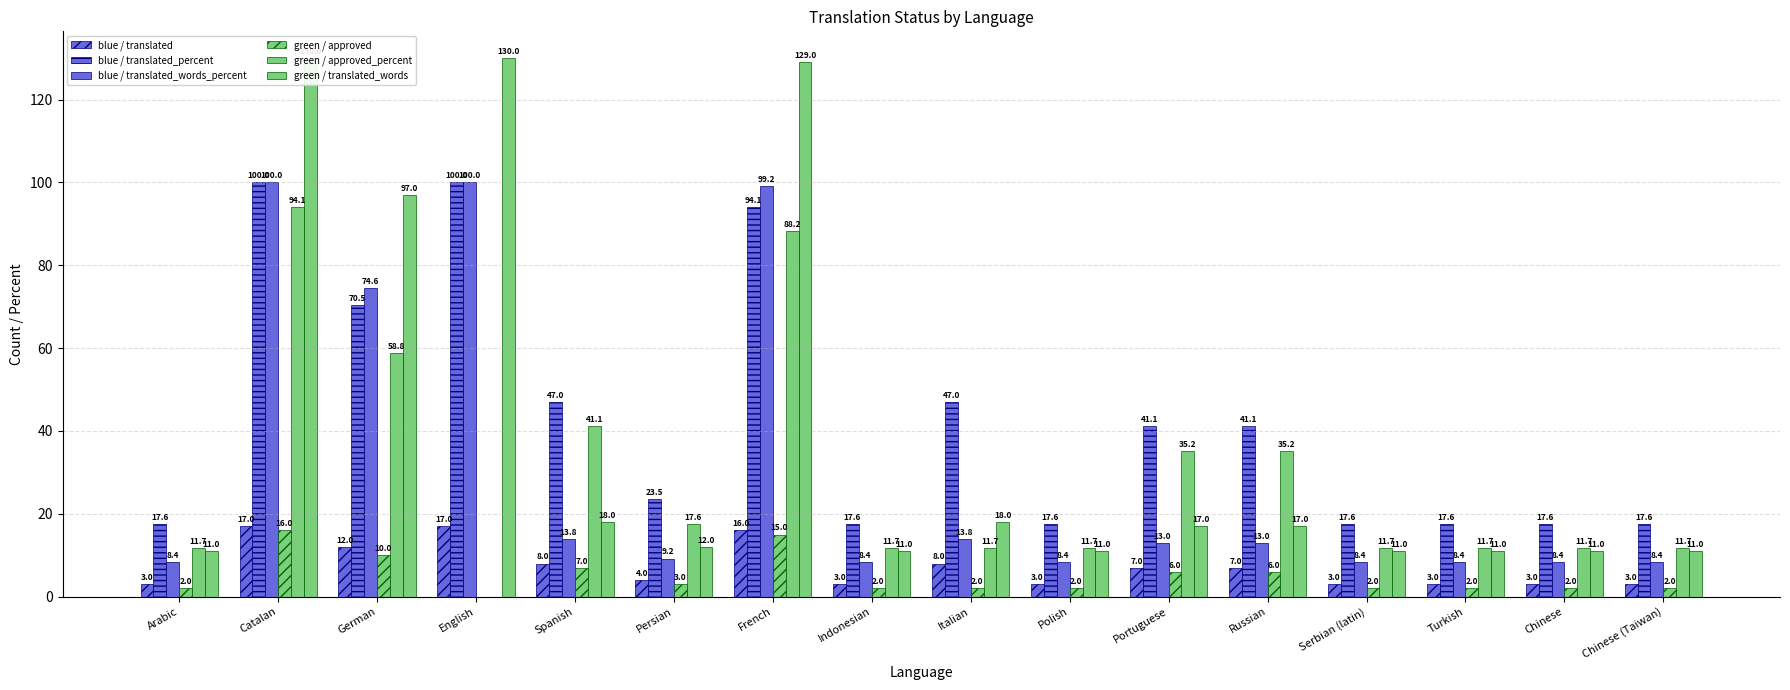

What is the difference between the maximum and minimum values in the blue / translated_words_percent series?

91.6